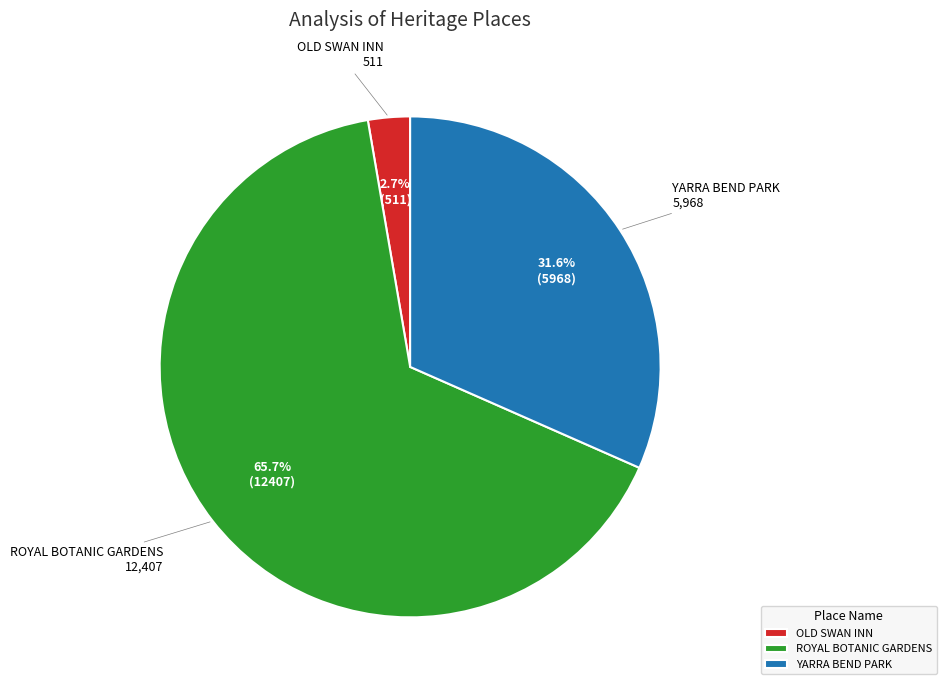

Which has a higher value, ROYAL BOTANIC GARDENS or YARRA BEND PARK?

ROYAL BOTANIC GARDENS